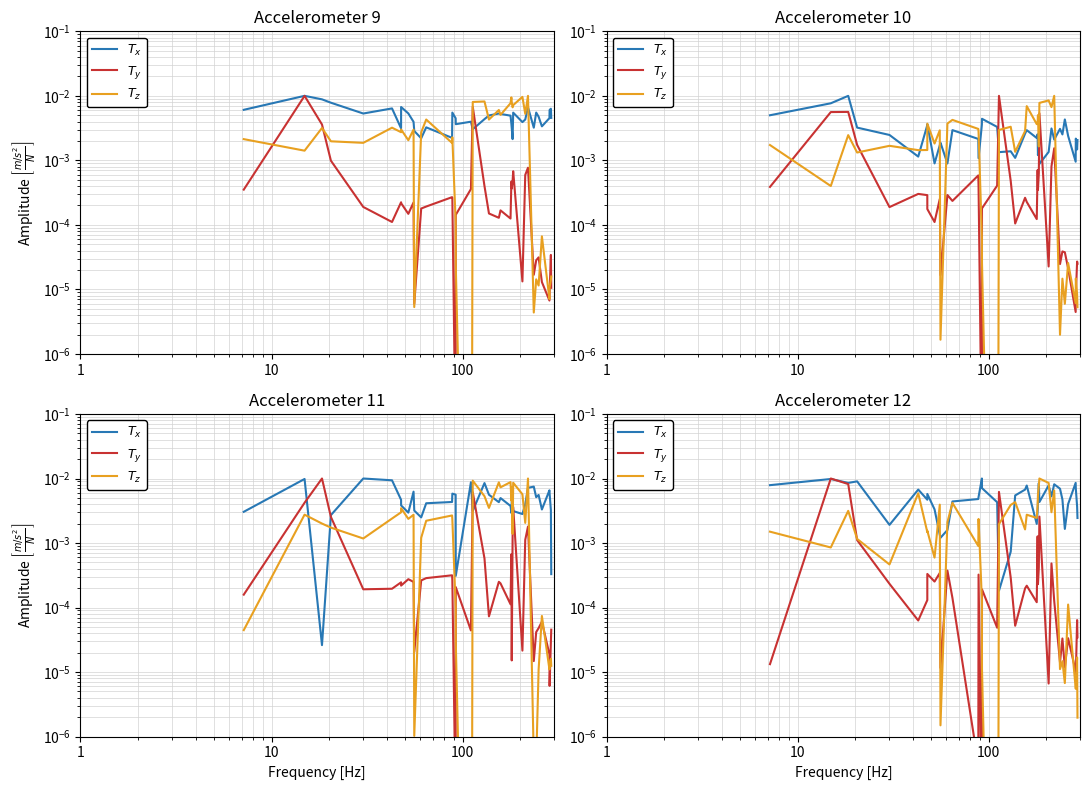

Which series ends up on top after the final intersection of $T_z$ and $T_y$?

$T_y$